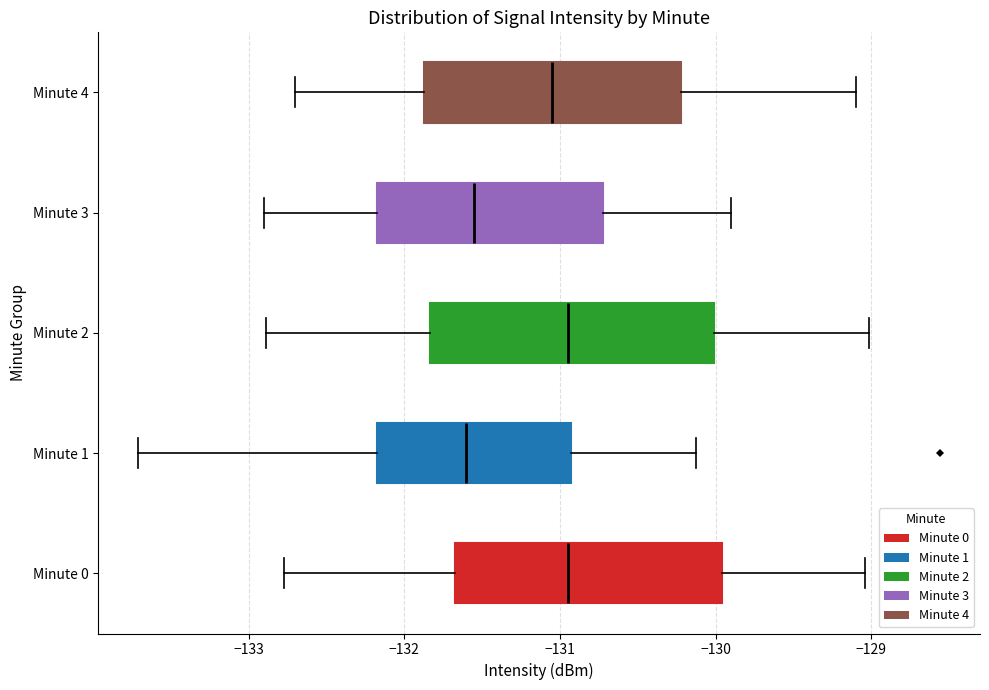

Reading bottom to top, transcribe this box plot: for each box, give where its median line is, the range the box spans, and where its two whiskers end, as read against the x-axis. The values are not printed on the chart, so give them approximately, as read against the axis.

Minute 0: median -131.0, box -131.7 to -130.0, whiskers -132.8 to -129.0
Minute 1: median -131.6, box -132.2 to -130.9, whiskers -133.7 to -130.1
Minute 2: median -131.0, box -131.8 to -130.0, whiskers -132.9 to -129.0
Minute 3: median -131.5, box -132.2 to -130.7, whiskers -132.9 to -129.9
Minute 4: median -131.0, box -131.9 to -130.2, whiskers -132.7 to -129.1